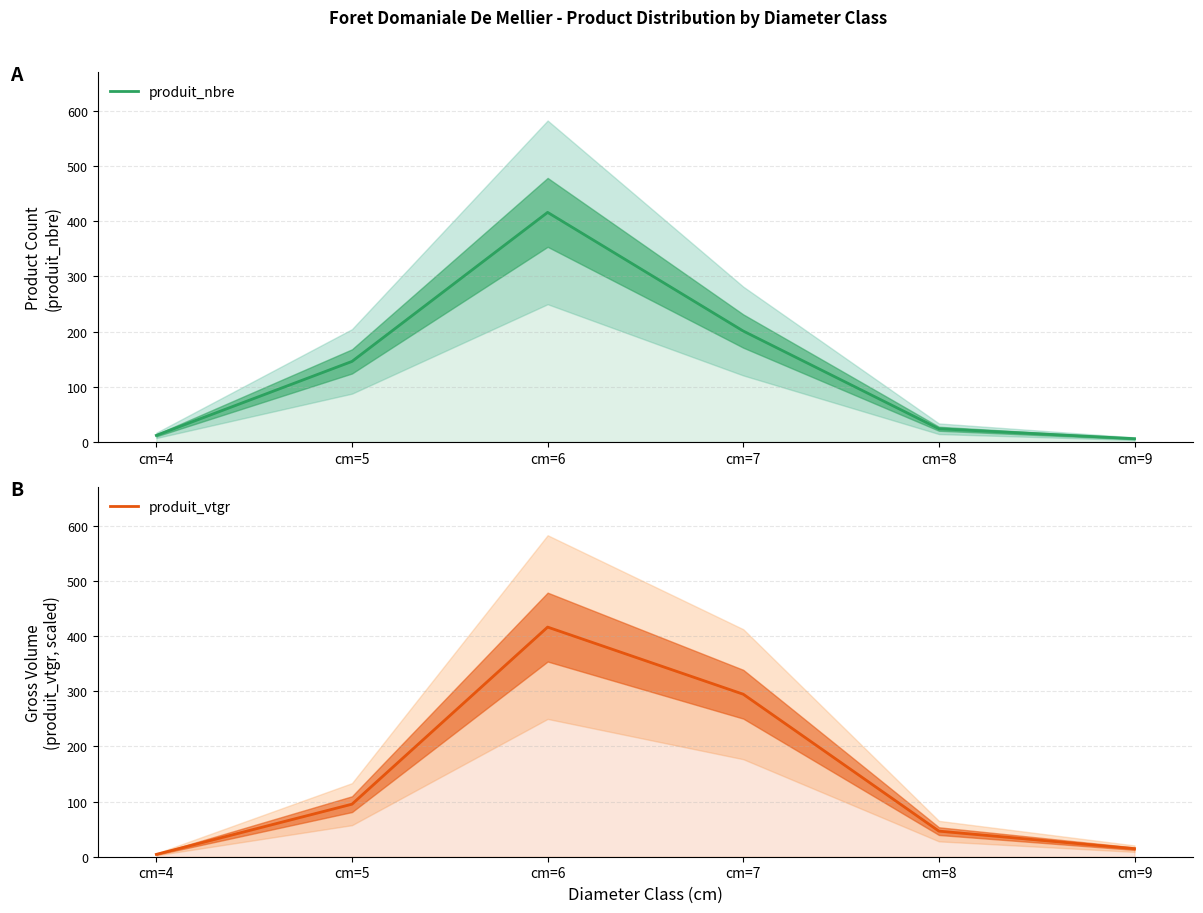

What are all the series names shown in the legend?

produit_nbre, produit_vtgr